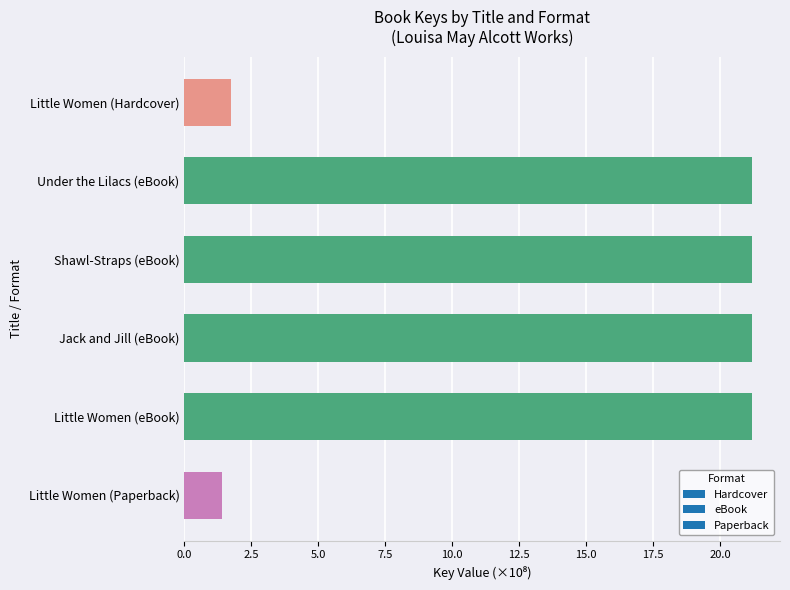

Reading top to bottom, what are all the values shown in this chart?

1.7	21.2	21.2	21.2	21.2	1.4